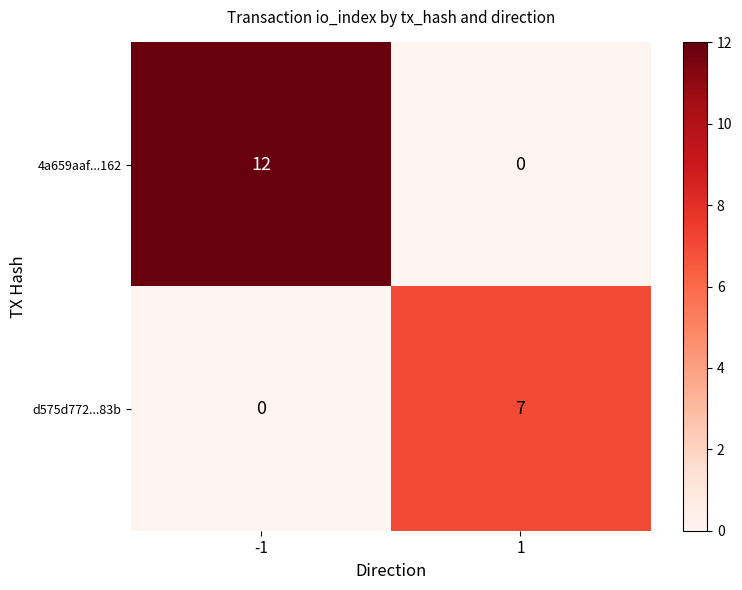

Which series has the largest total across all categories?

4a659aaf...162